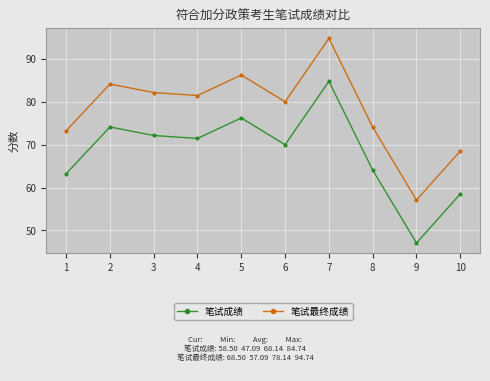

What is the difference between the highest and lowest values at 4?

10.0